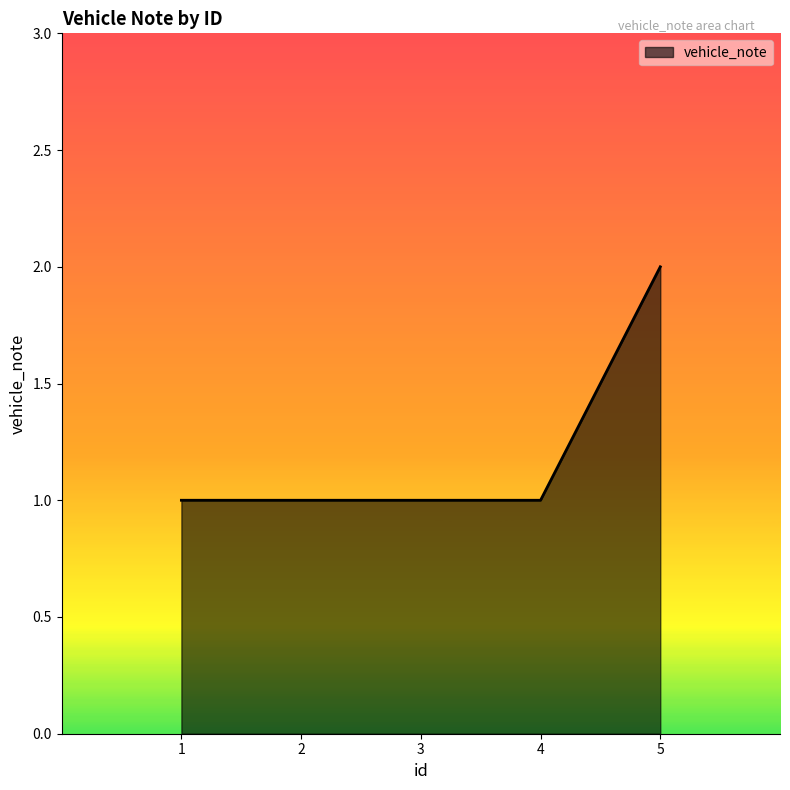

What is the sum of all values?

6